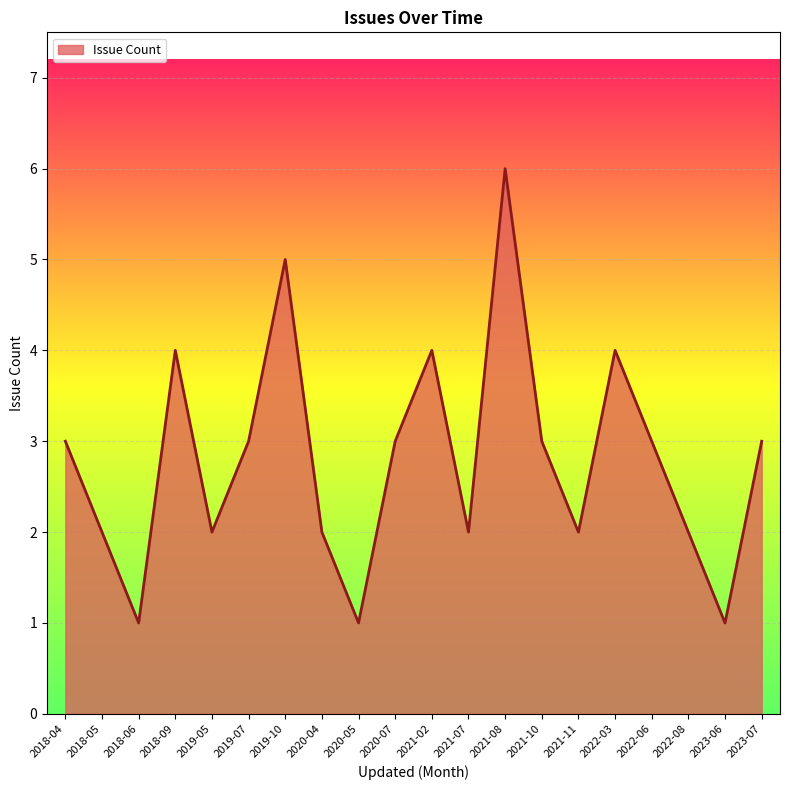

What position from the left is 2020-07?

10